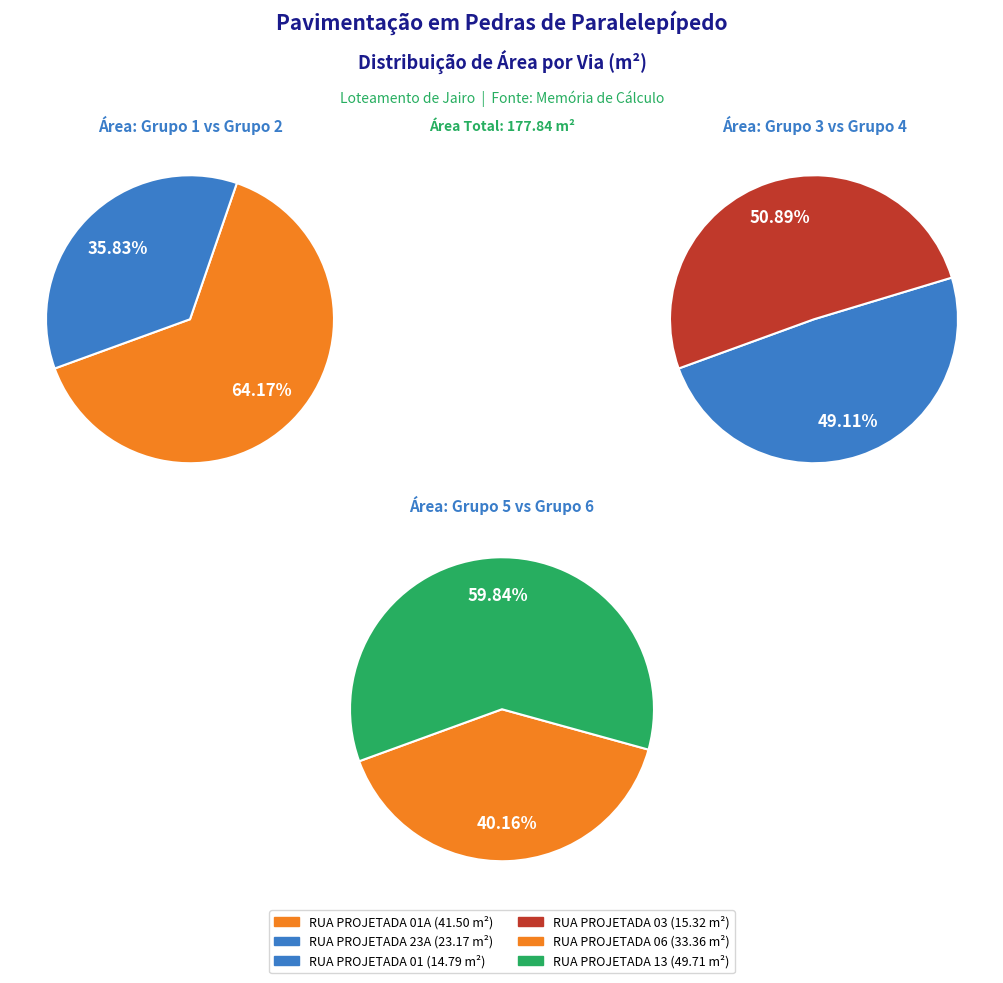

Is it true that RUA PROJETADA 06 is 7% of the pie?

False